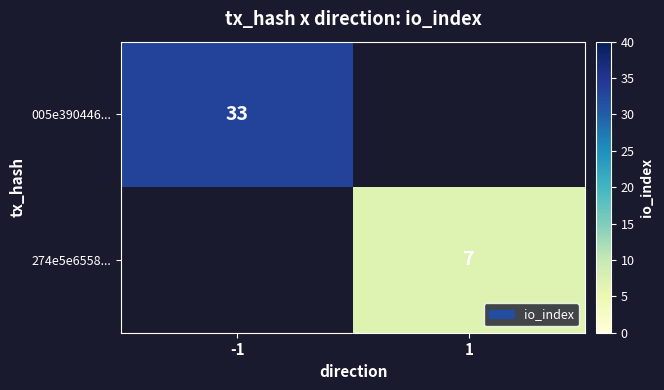

The 005e390446... series shows 33 at -1. True or false?

True